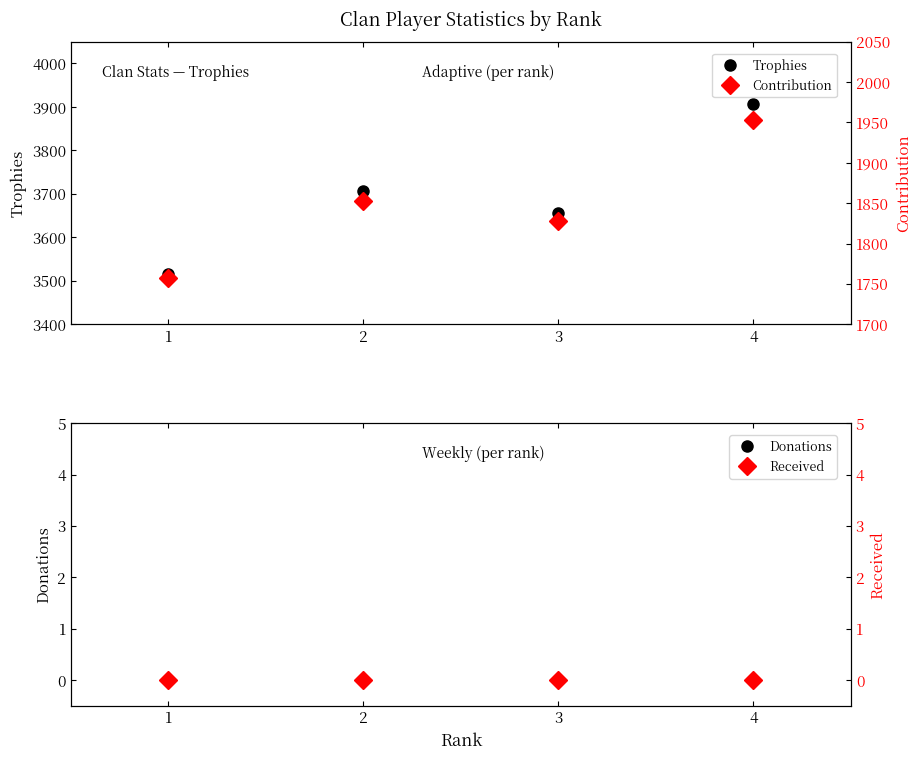

True or false: Contribution has a value of 1853 at 2.

True